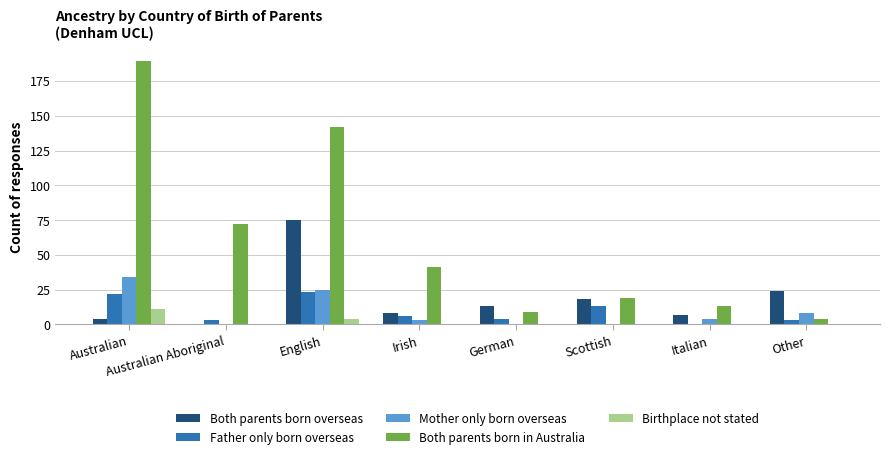

How many groups of bars are there?

8